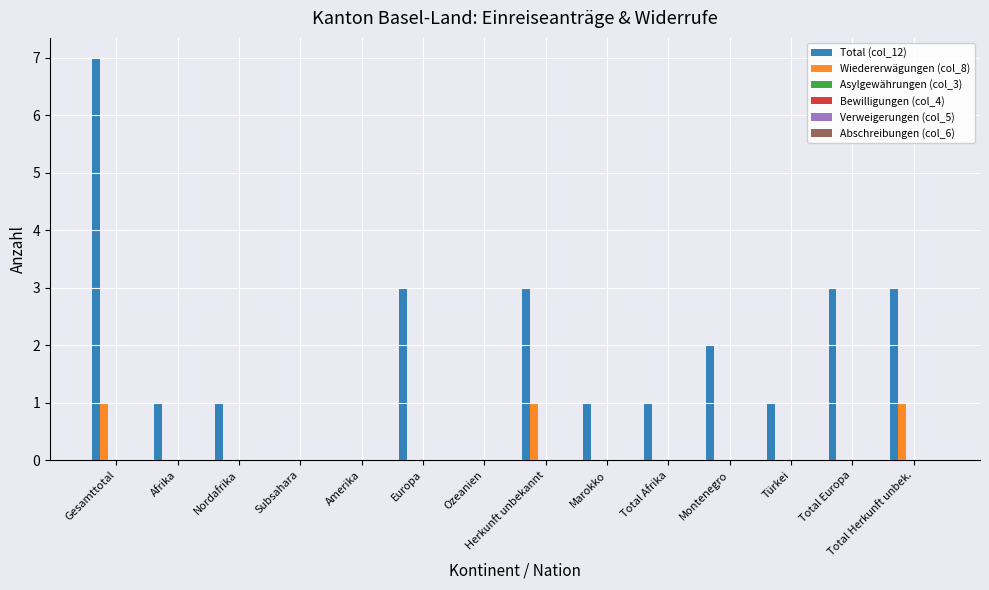

What is the sum of all Wiedererwägungen (col_8) values?

3